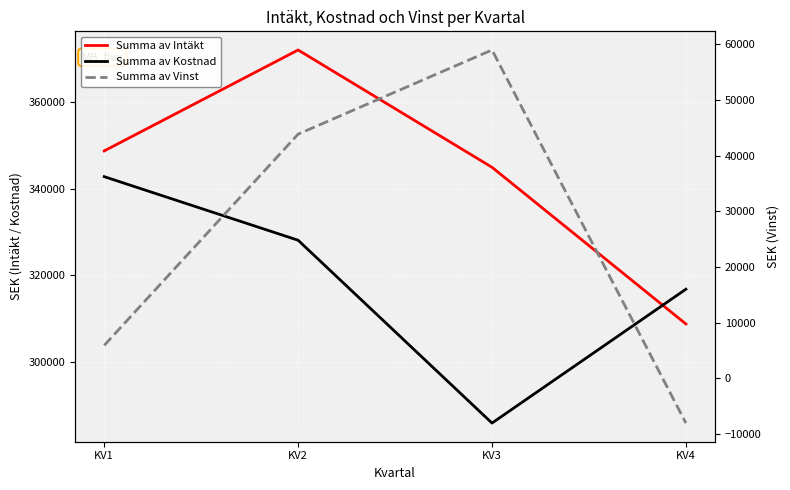

How many series are shown in this chart?

3